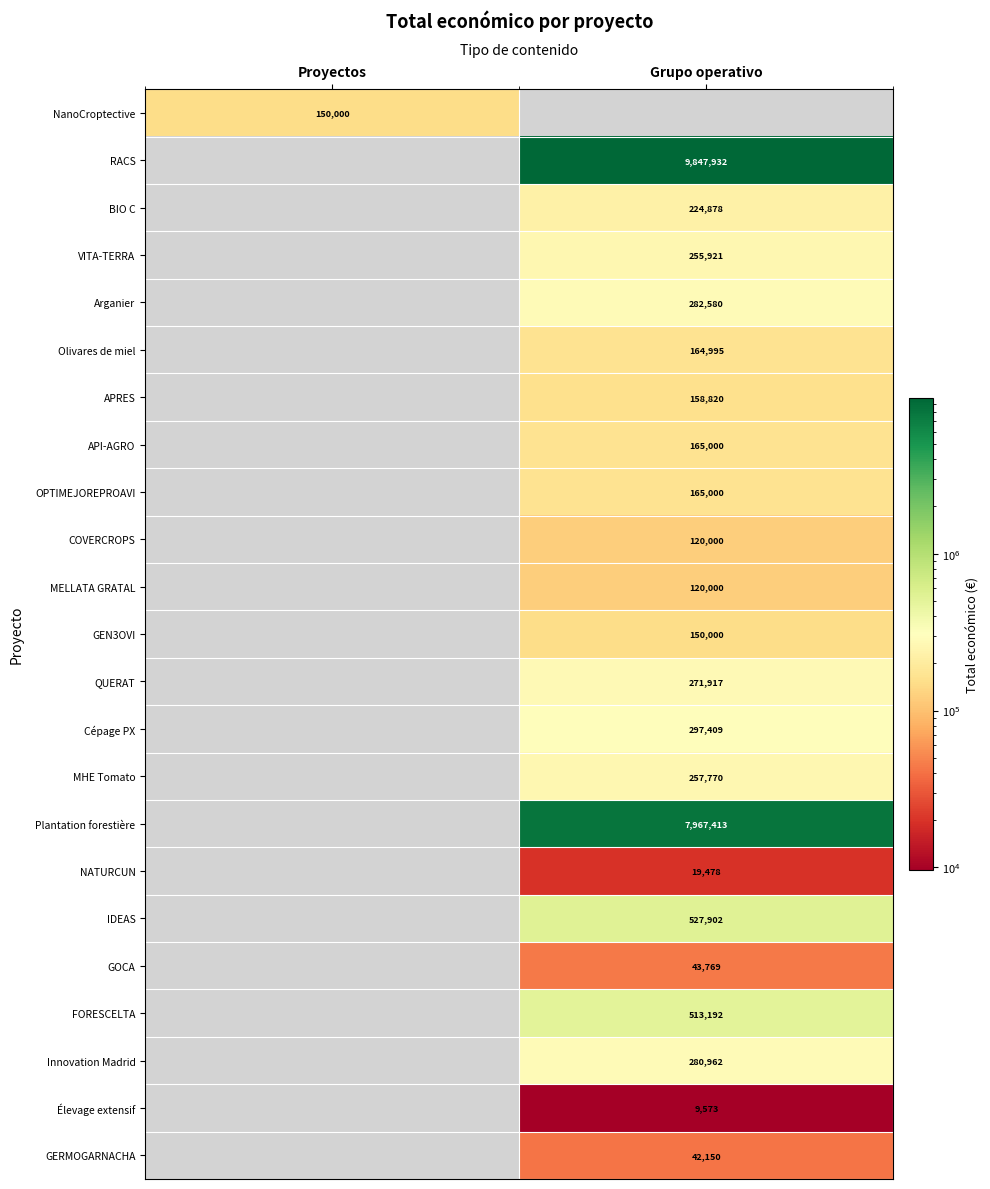

Is it true that NATURCUN equals 19478 at Grupo operativo?

True